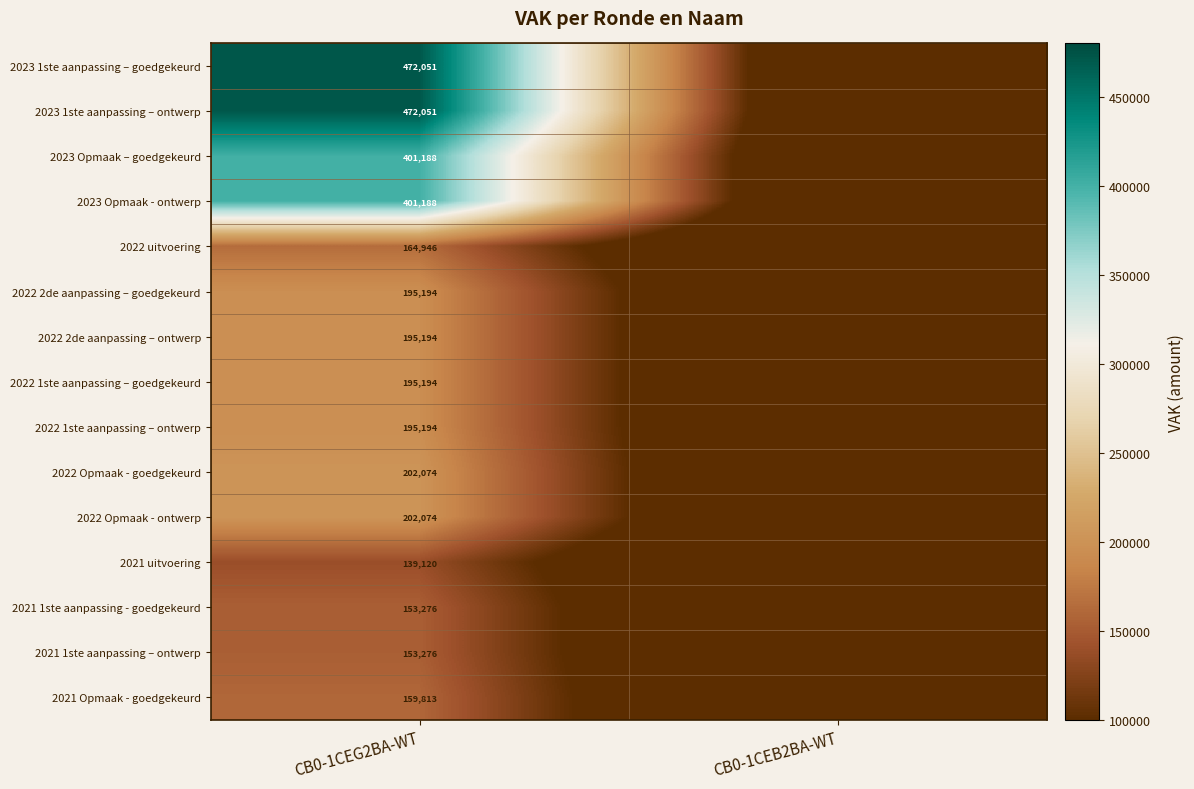

The value of 2023 Opmaak – goedgekeurd at CB0-1CEG2BA-WT is 401188. True or false?

True